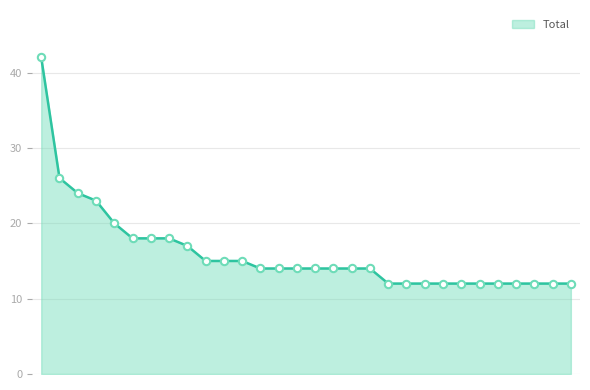

What is the greatest value displayed?

42